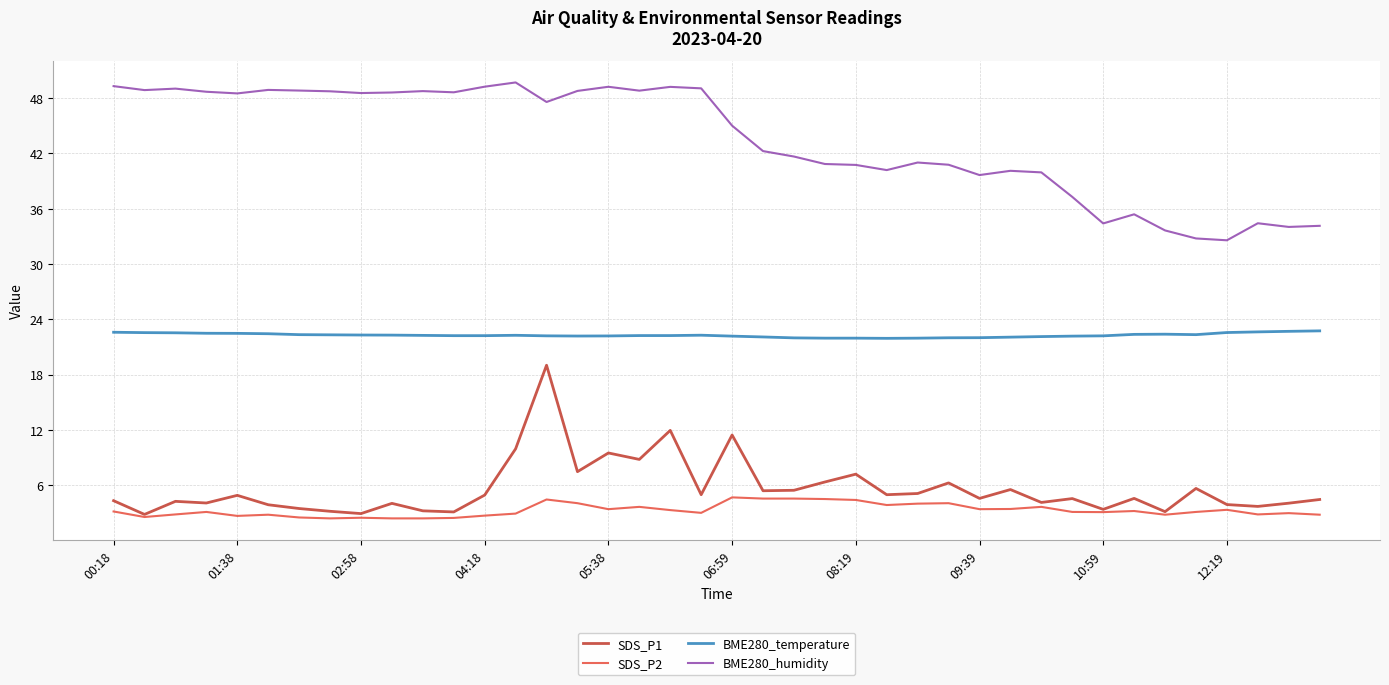

Which series has the largest total across all categories?

BME280_humidity